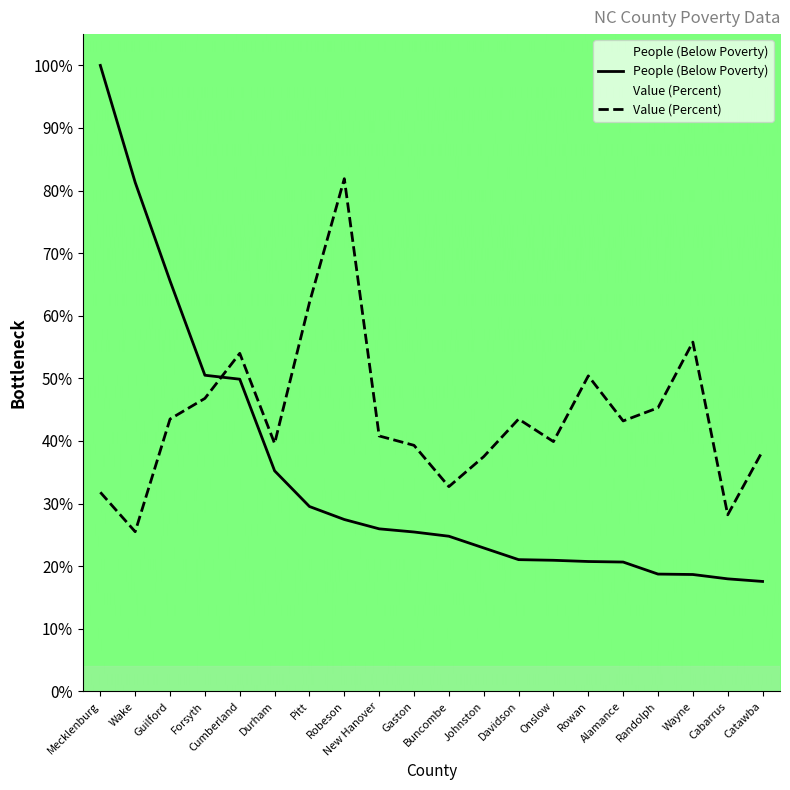

What are all the series names shown in the legend?

People (Below Poverty), Value (Percent)